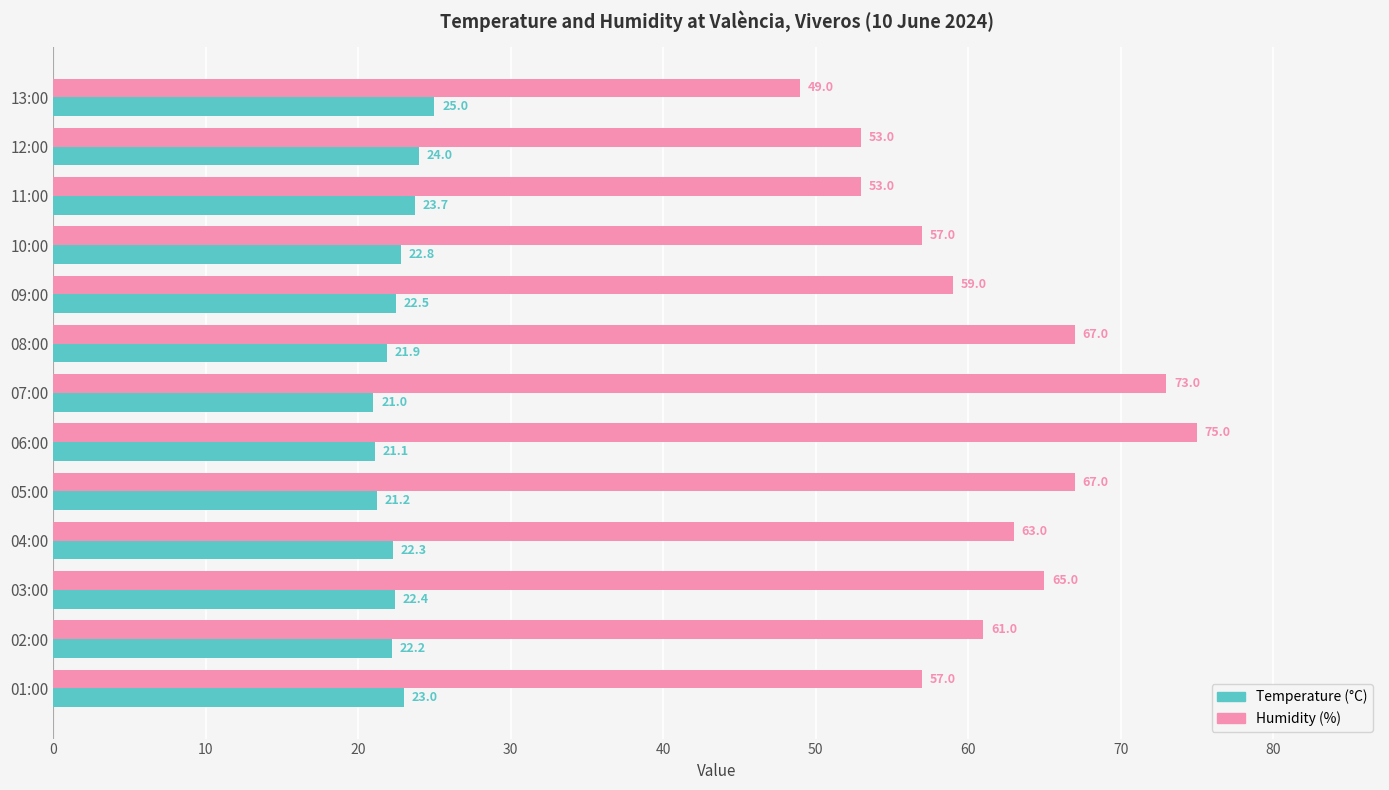

Rank the series by their average value, from lowest to highest.

Temperature (°C), Humidity (%)